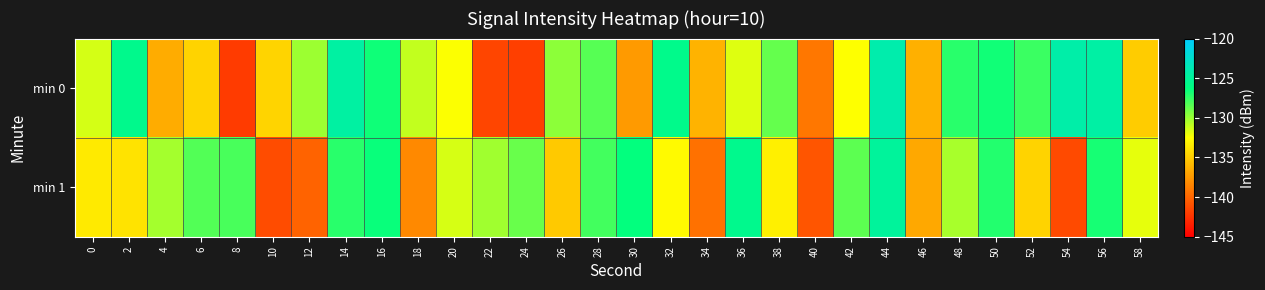

Rank the series by their average value, from lowest to highest.

min 1, min 0